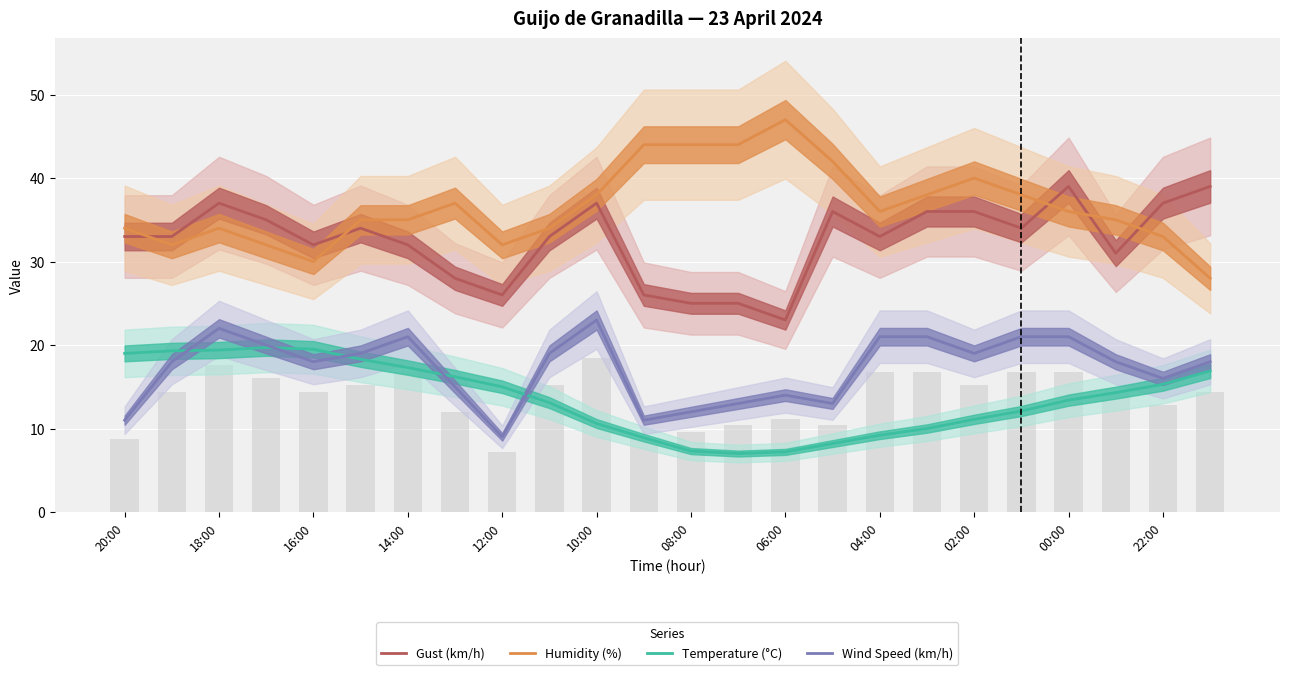

Between 22 and 10:00, which is larger?

22